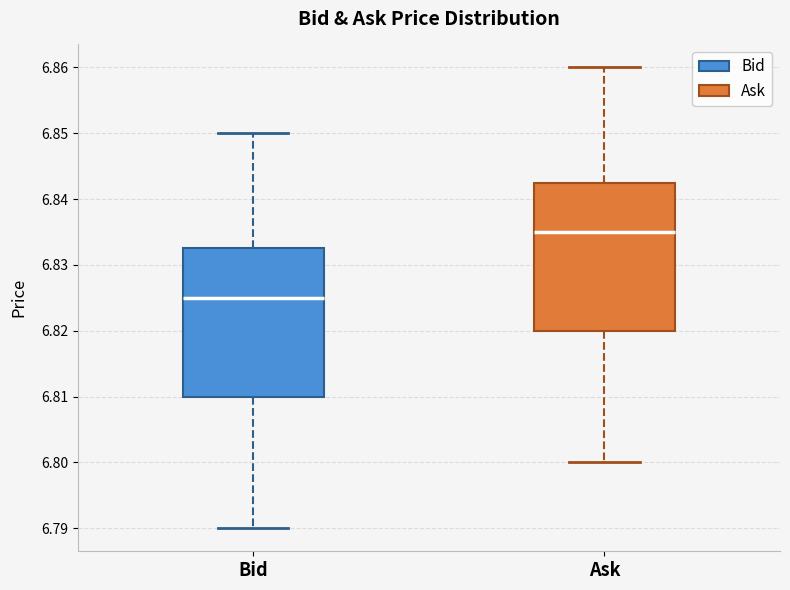

Where does the upper whisker of the box for Bid end on the y-axis? The values are not printed on the chart, so give them approximately, as read against the axis.

6.850